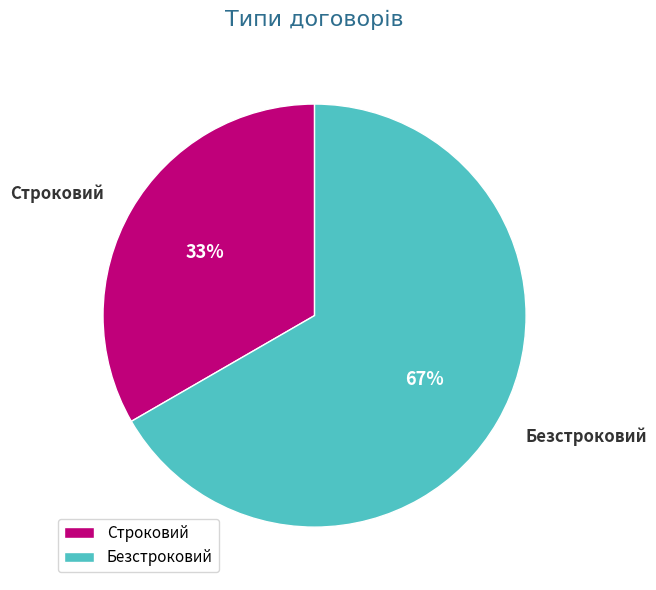

What is the majority slice?

Безстроковий